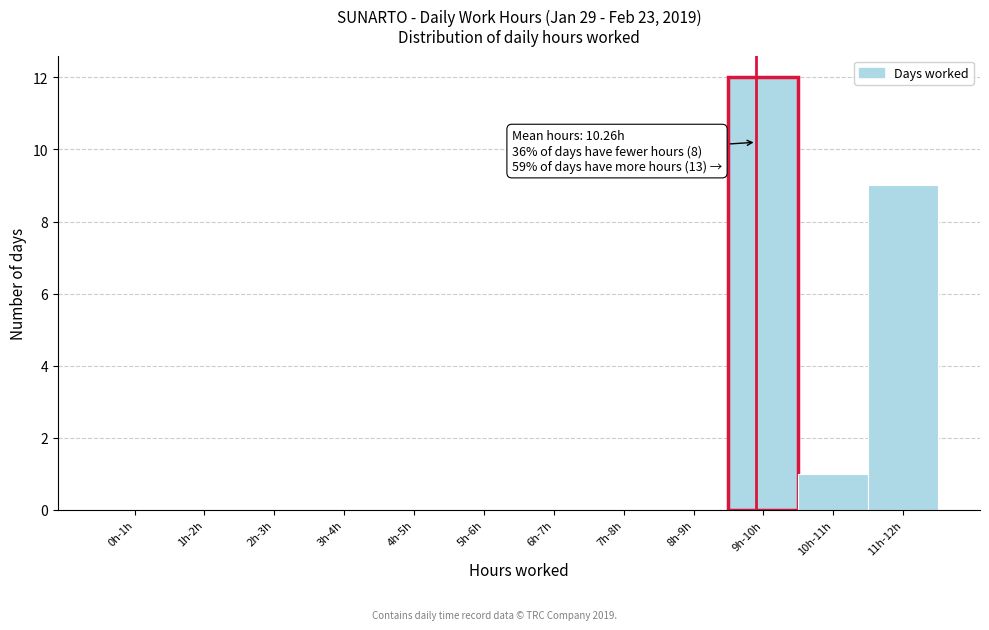

Reading left to right, list all the values displayed in this chart.

0h-1h=0	1h-2h=0	2h-3h=0	3h-4h=0	4h-5h=0	5h-6h=0	6h-7h=0	7h-8h=0	8h-9h=0	9h-10h=12	10h-11h=1	11h-12h=9